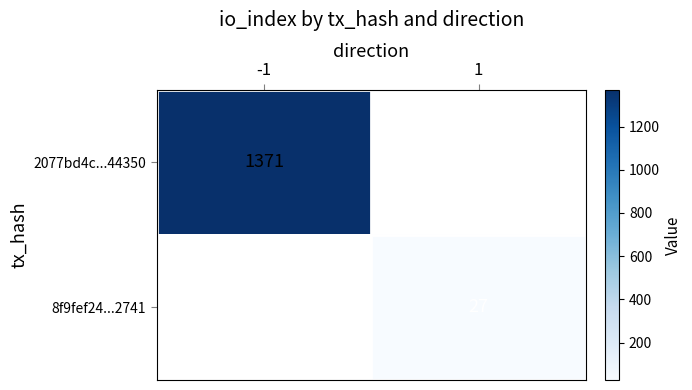

What is the maximum value shown in the chart?

1371.0